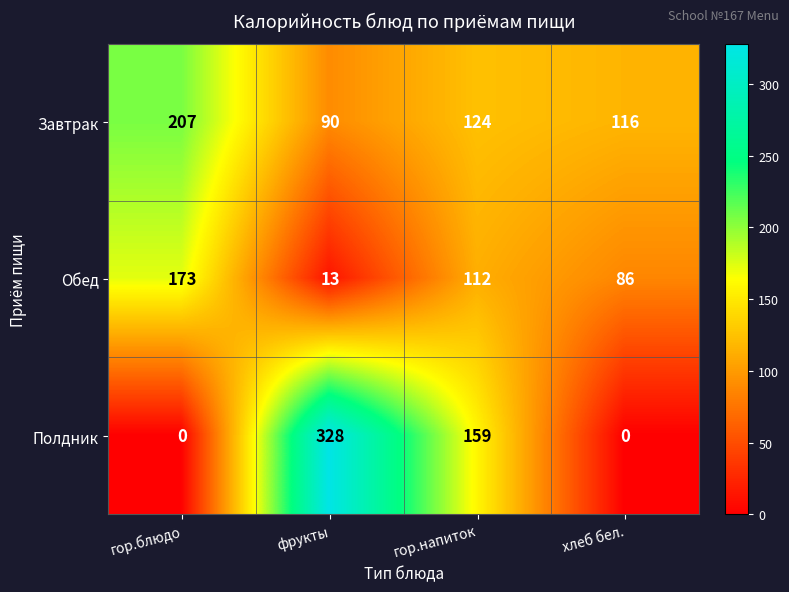

List the labels in order of Завтрак value, smallest first.

фрукты, хлеб бел., гор.напиток, гор.блюдо